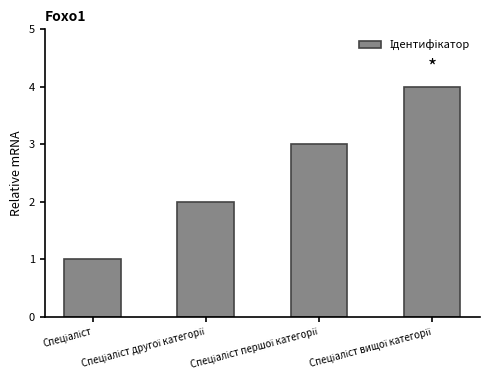

Are the bars horizontal?

No